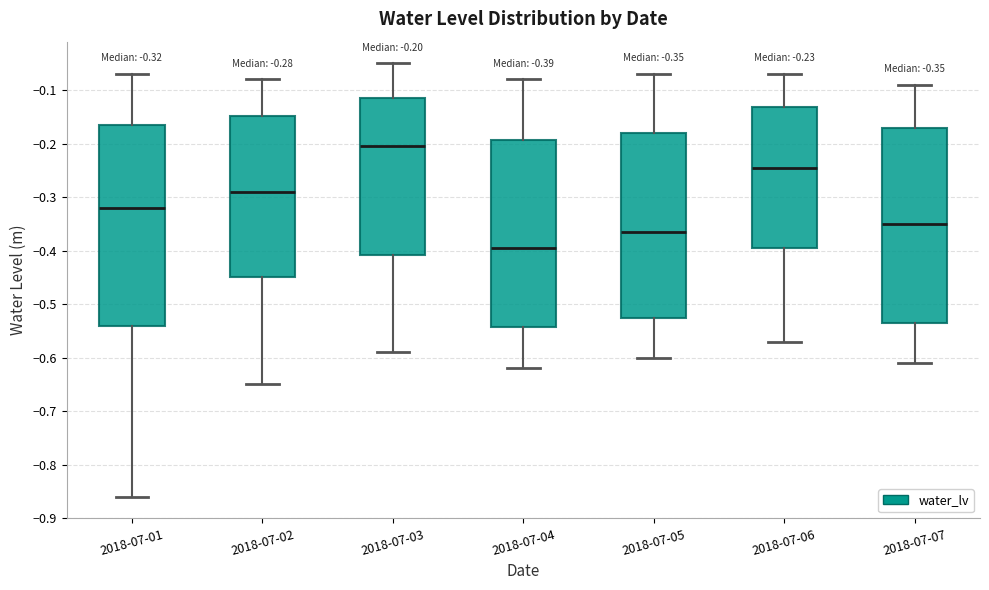

Which box's median line is the lowest?

2018-07-04